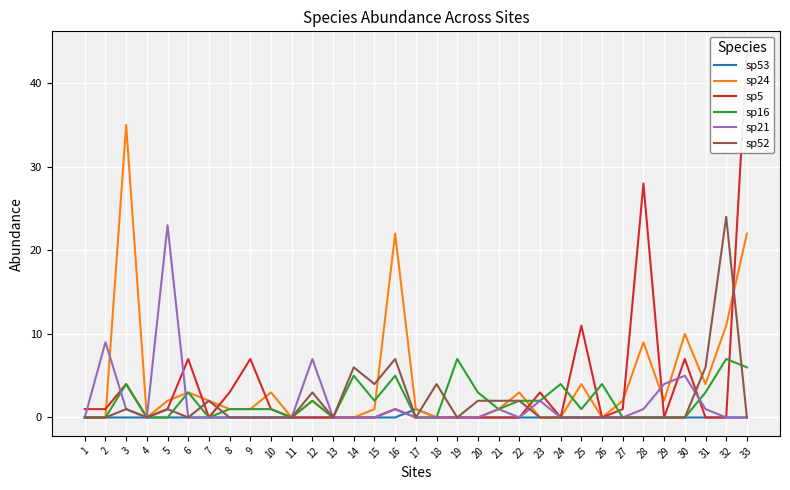

Between 18 and 31, which series saw the biggest shift?

sp24